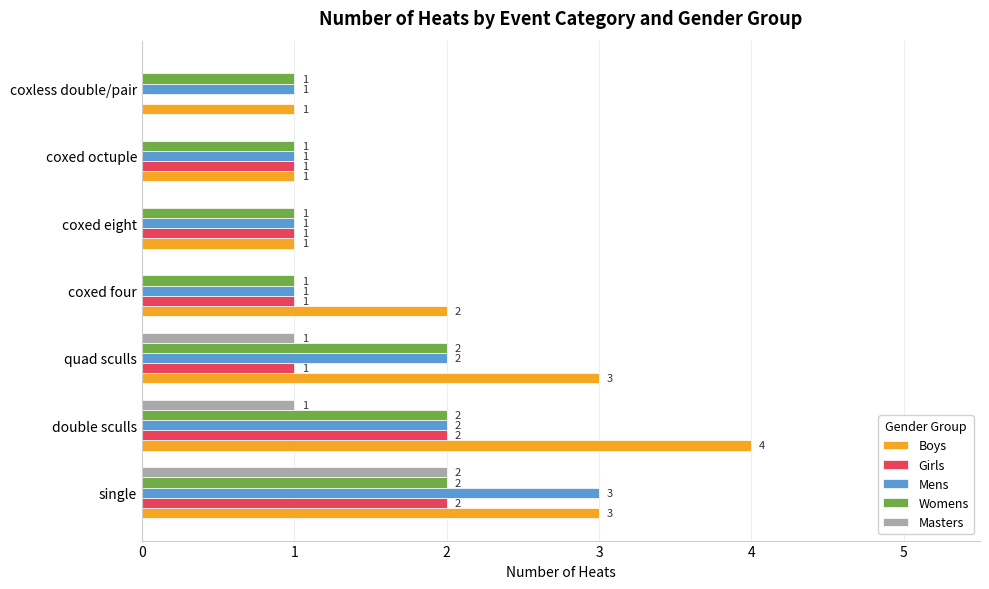

The Mens series shows 1 at coxed four. True or false?

True